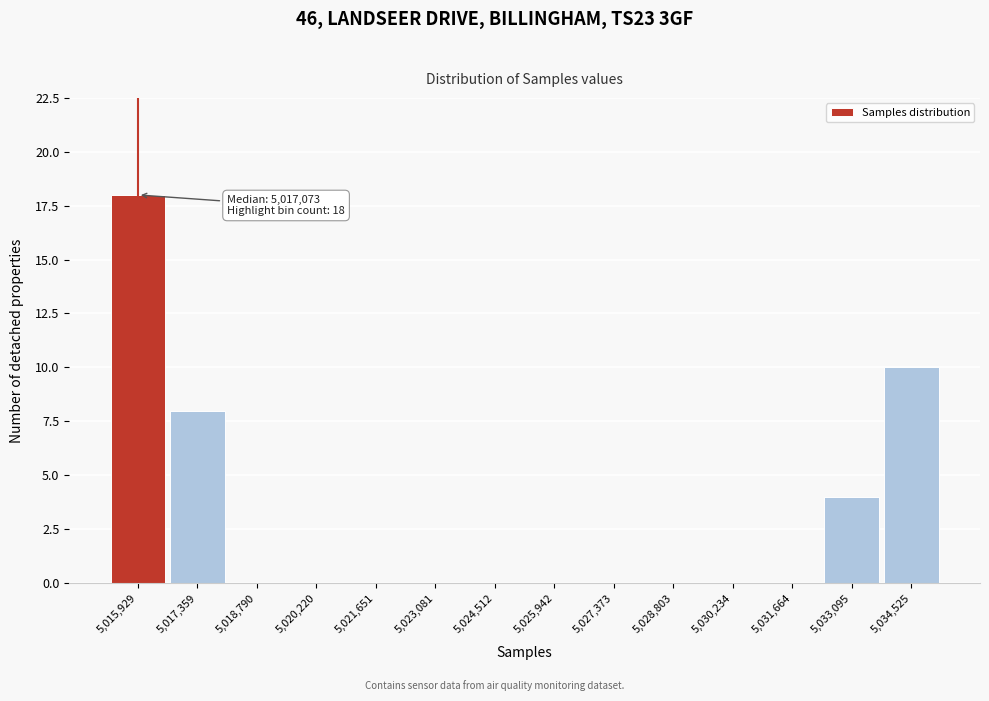

Which range on the x-axis has the tallest bar?

5015200 to 5016600